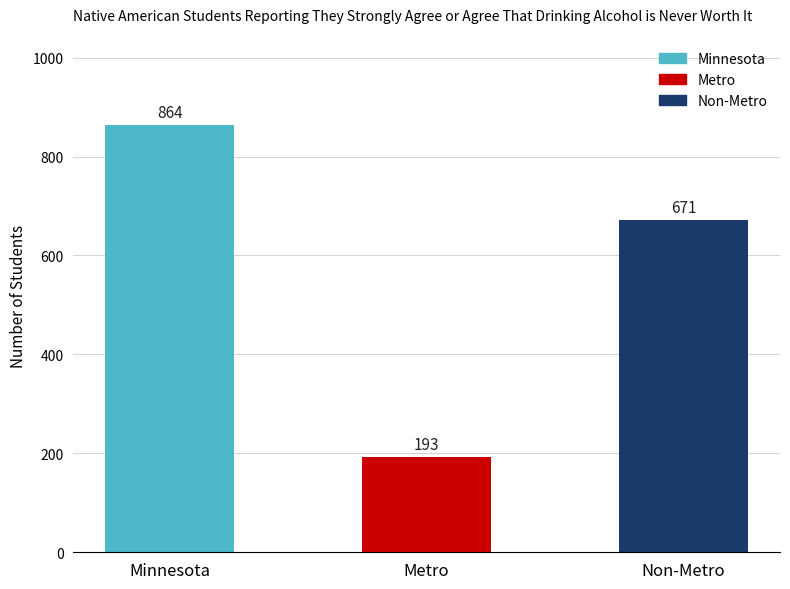

Which label corresponds to the smallest value in the chart?

Metro